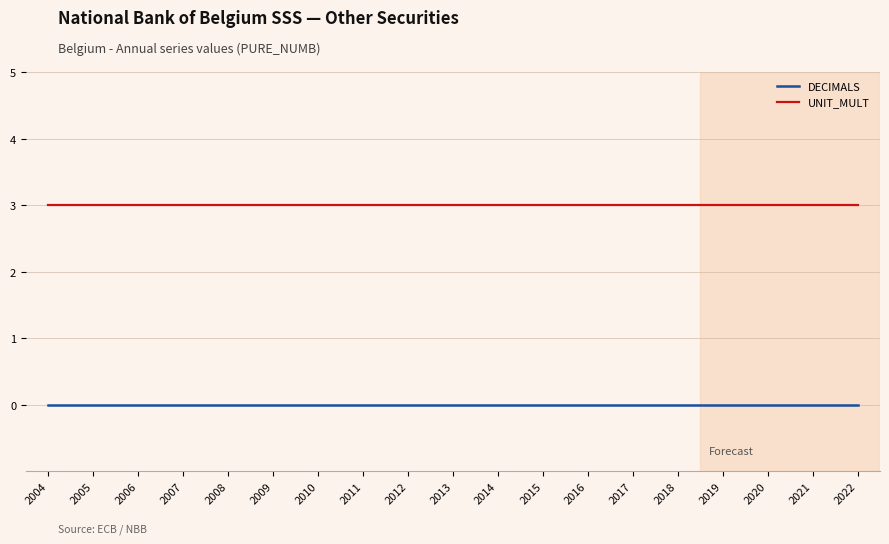

True or false: DECIMALS has more than 0 interior local peaks.

False